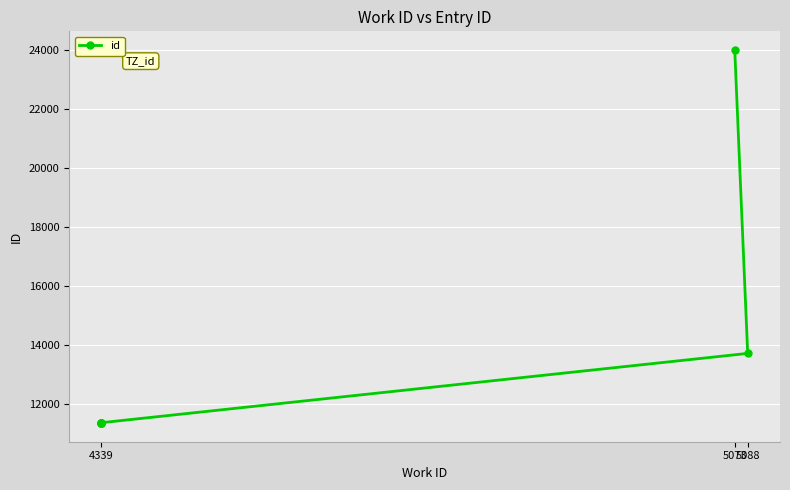

What is the value of the 1st point from the left?

11358